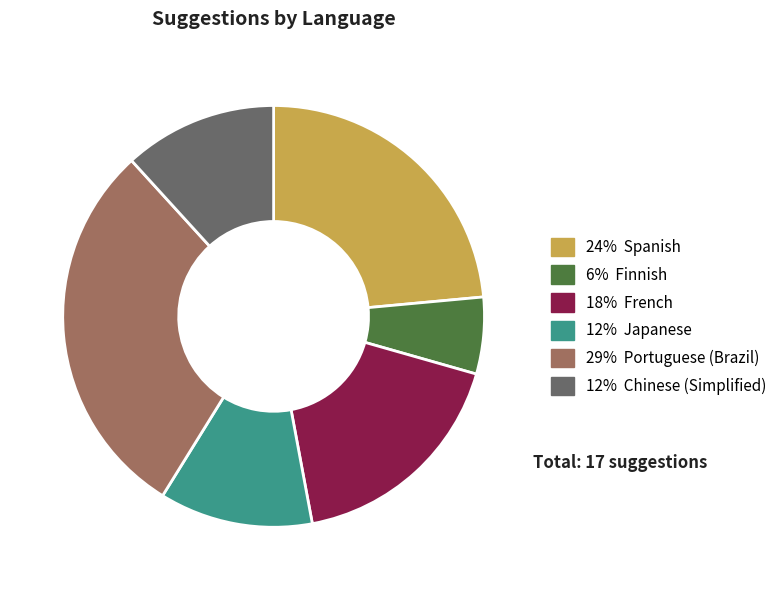

Does any single category account for the majority?

No